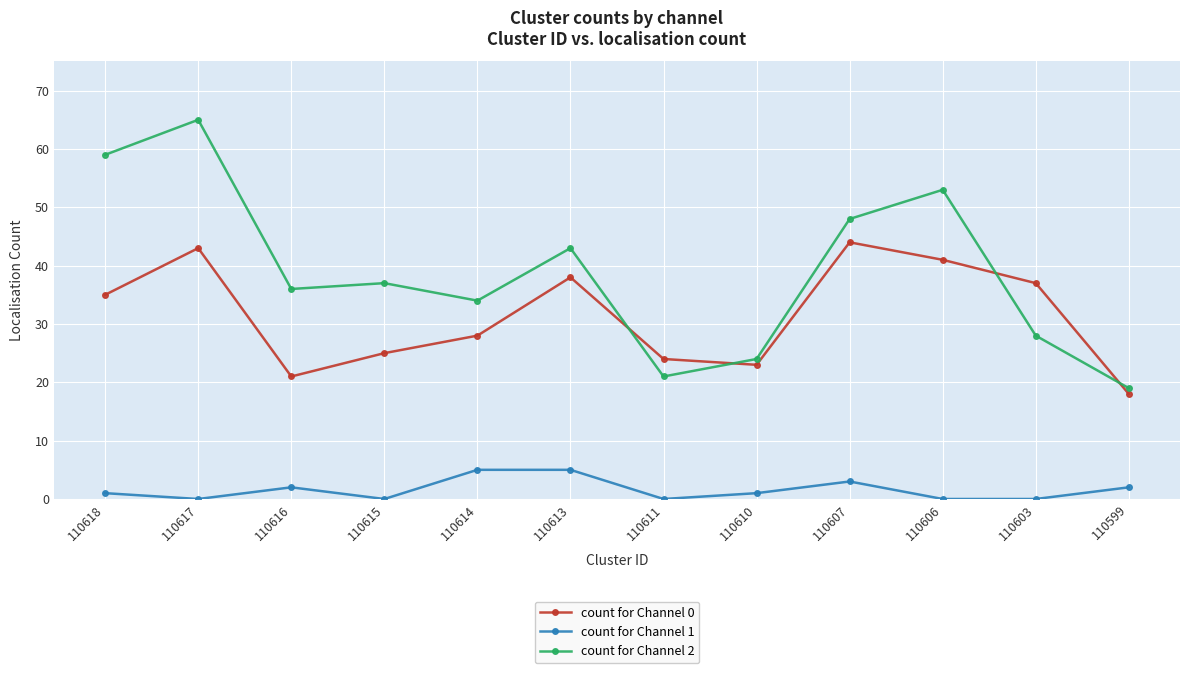

Which series has the widest spread of values?

count for Channel 2